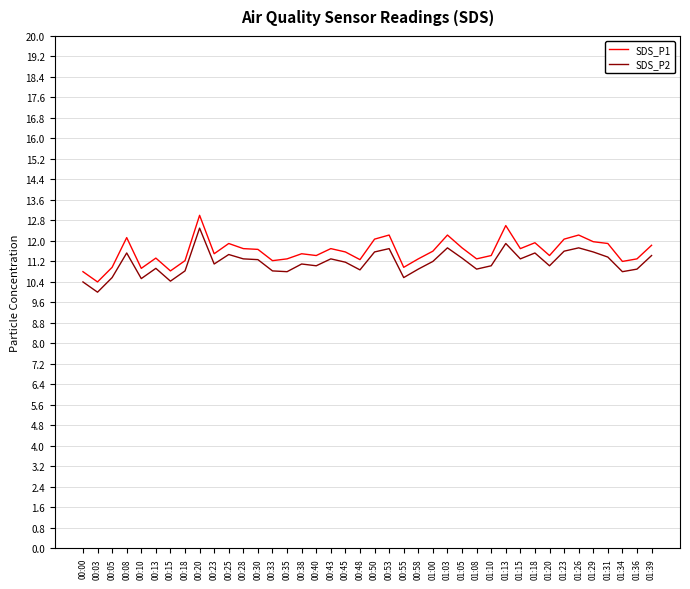

True or false: SDS_P1 and SDS_P2 cross at least once.

False